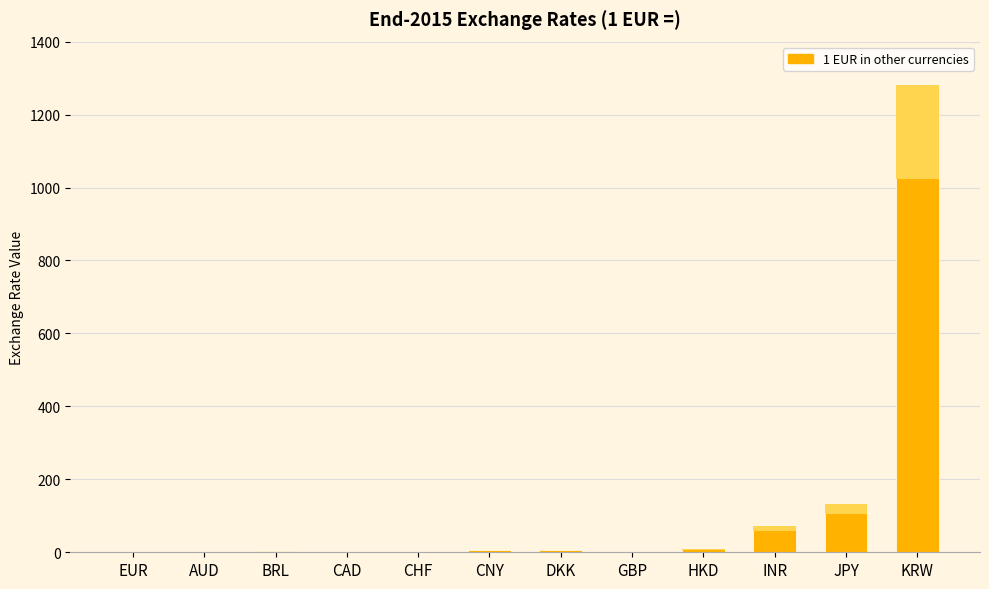

True or false: the data shows 1.5 at AUD.

True